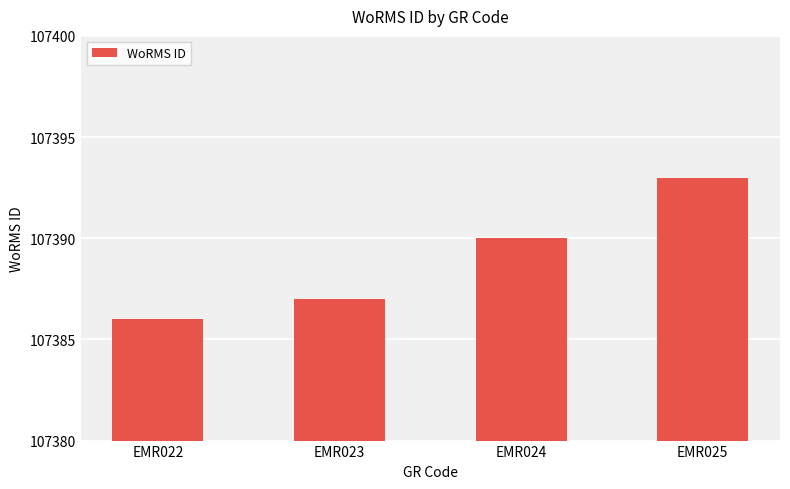

Approximately how many times larger is the value at EMR022 compared to EMR023?

1.0